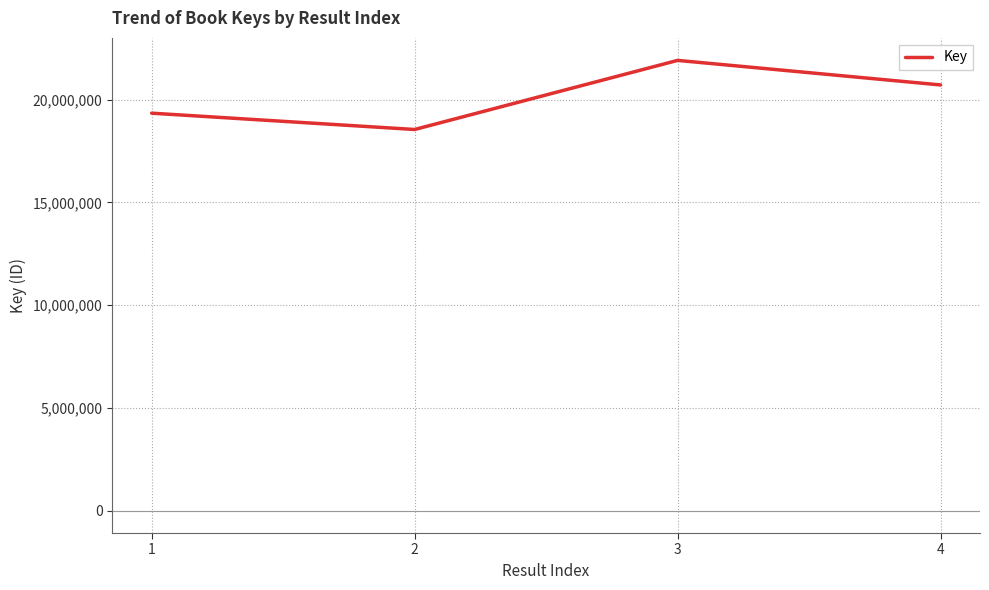

What is the change in value from 1 to 2?

-794083